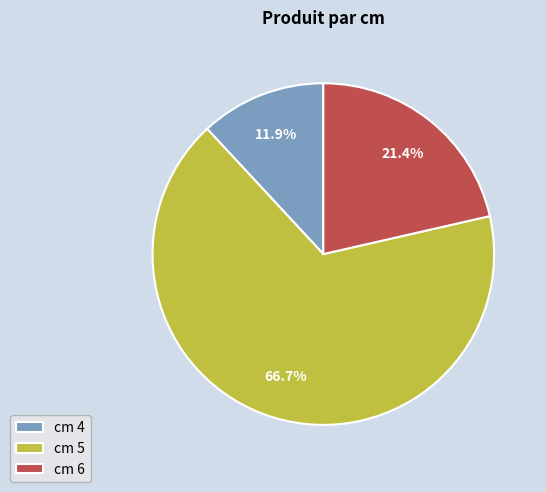

What is the ratio of the value at cm 6 to the value at cm 5?

0.3